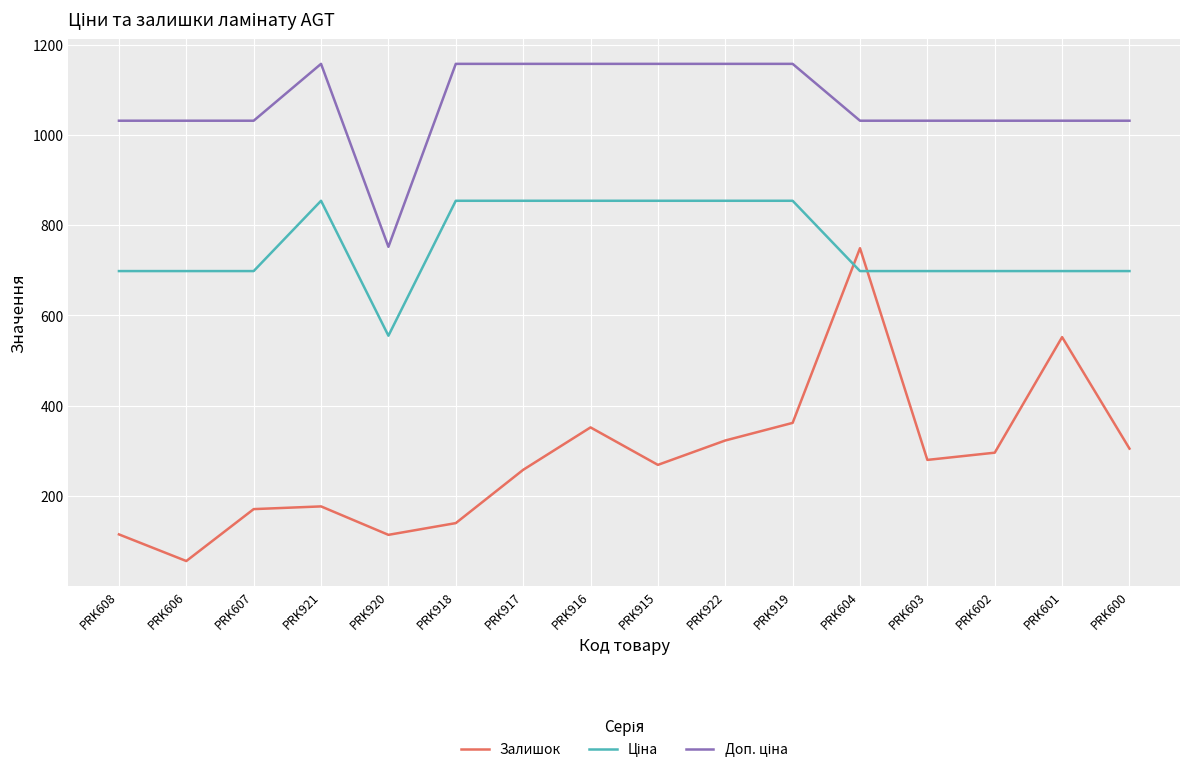

Count the number of categories in the chart.

16